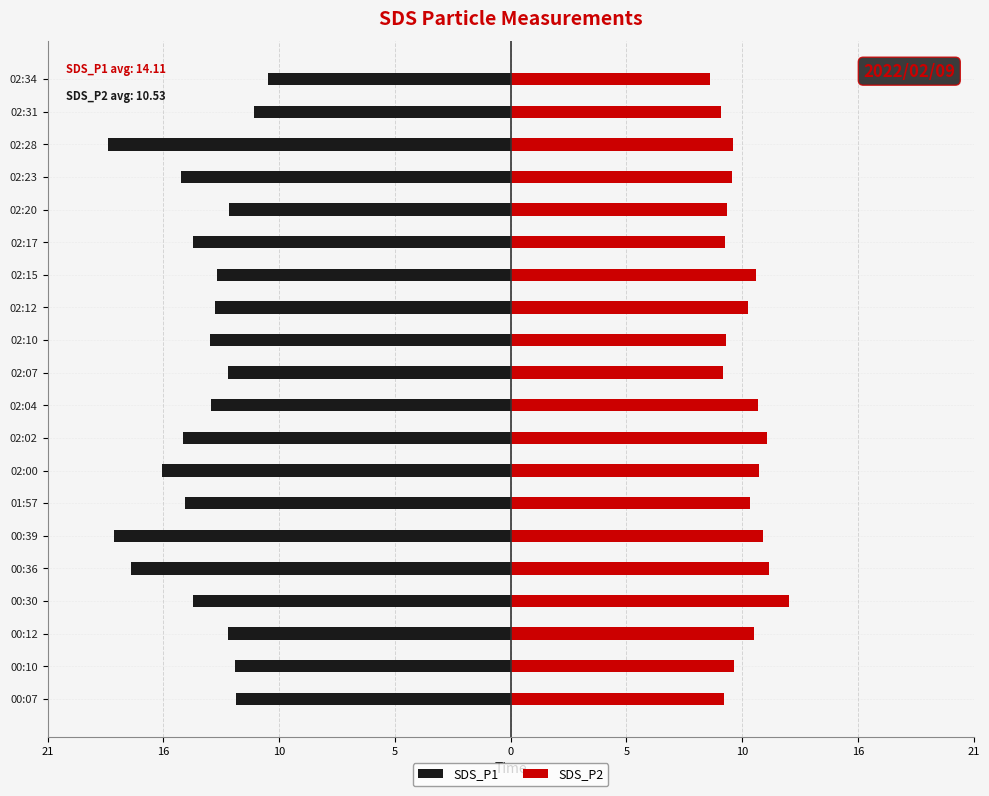

What is the total value across all series at 02:15?

-2.2